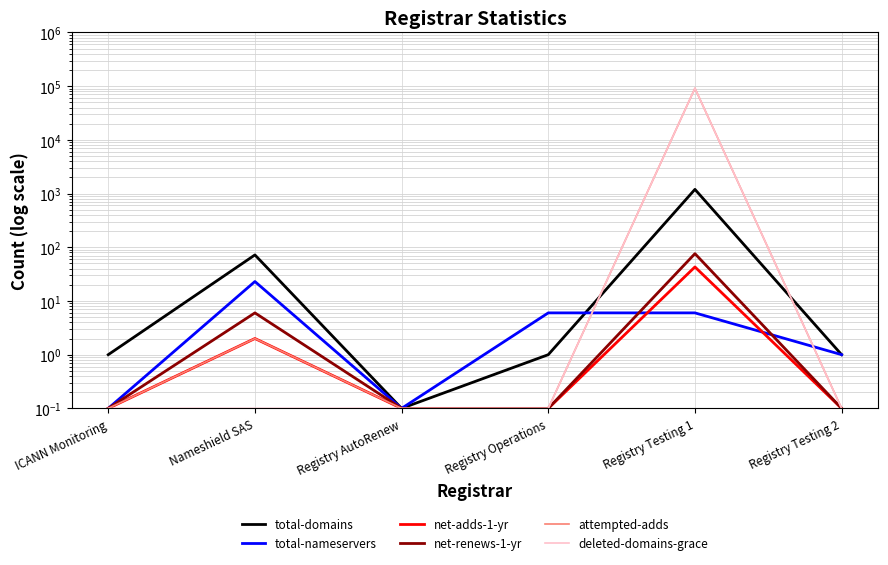

The total-domains series shows 24.5 at Nameshield SAS. True or false?

False